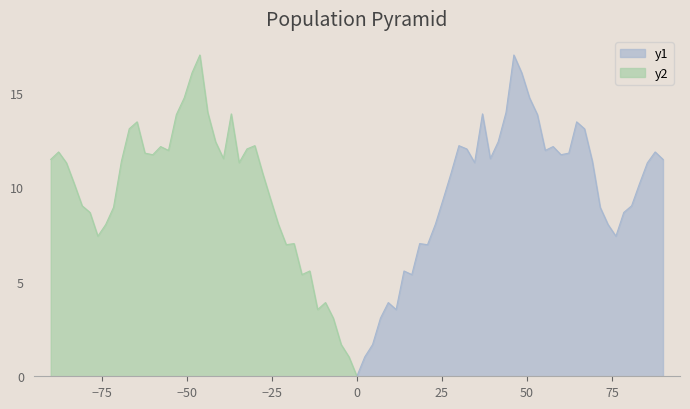

The value at 2000-09 is 22.4. True or false?

False